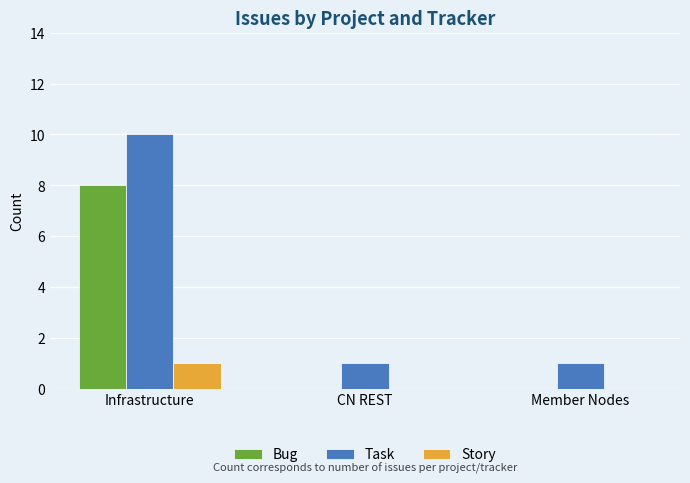

Which series has the largest range (max minus min)?

Task